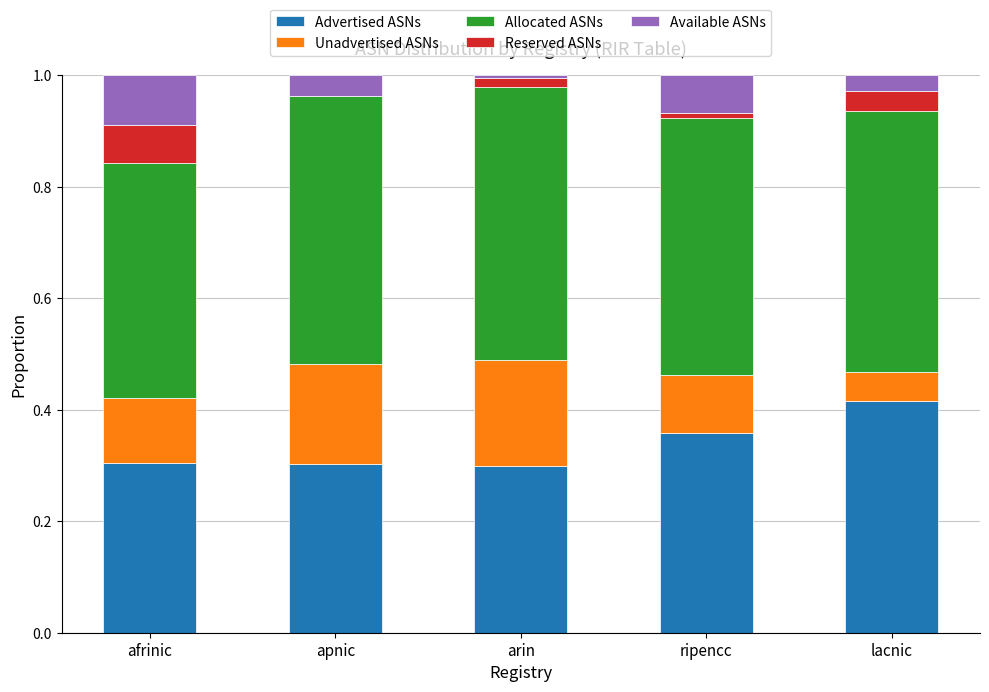

Is it true that Advertised ASNs equals 0.3 at apnic?

True